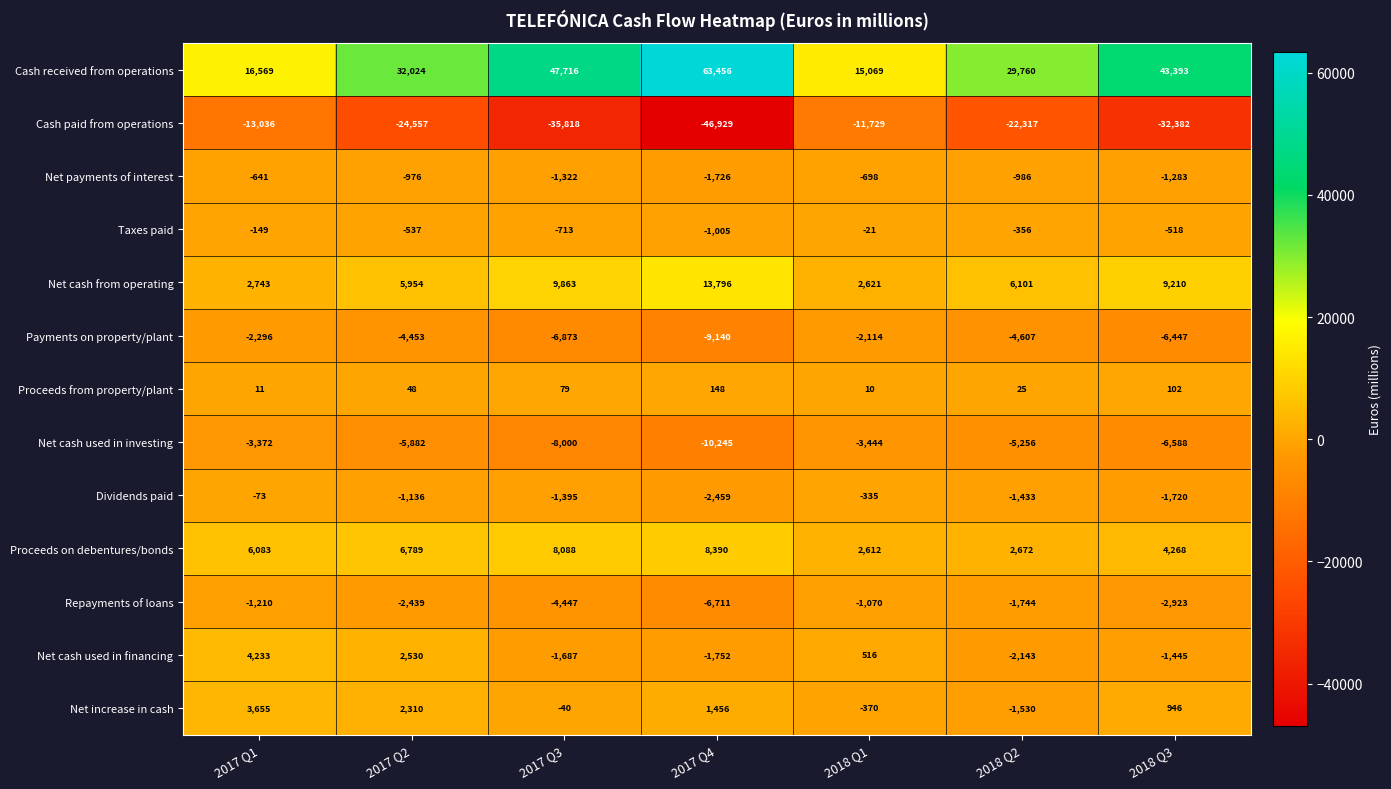

What is the difference between the highest and lowest values at 2018 Q3?

75775